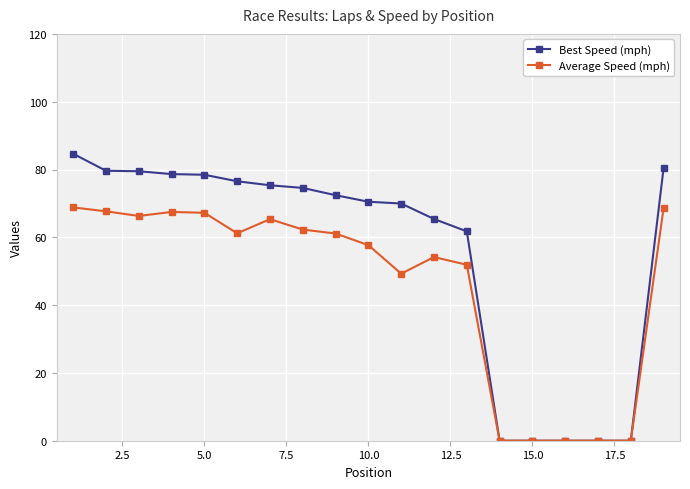

Rank the series by their maximum value, from lowest to highest.

Average Speed (mph), Best Speed (mph)